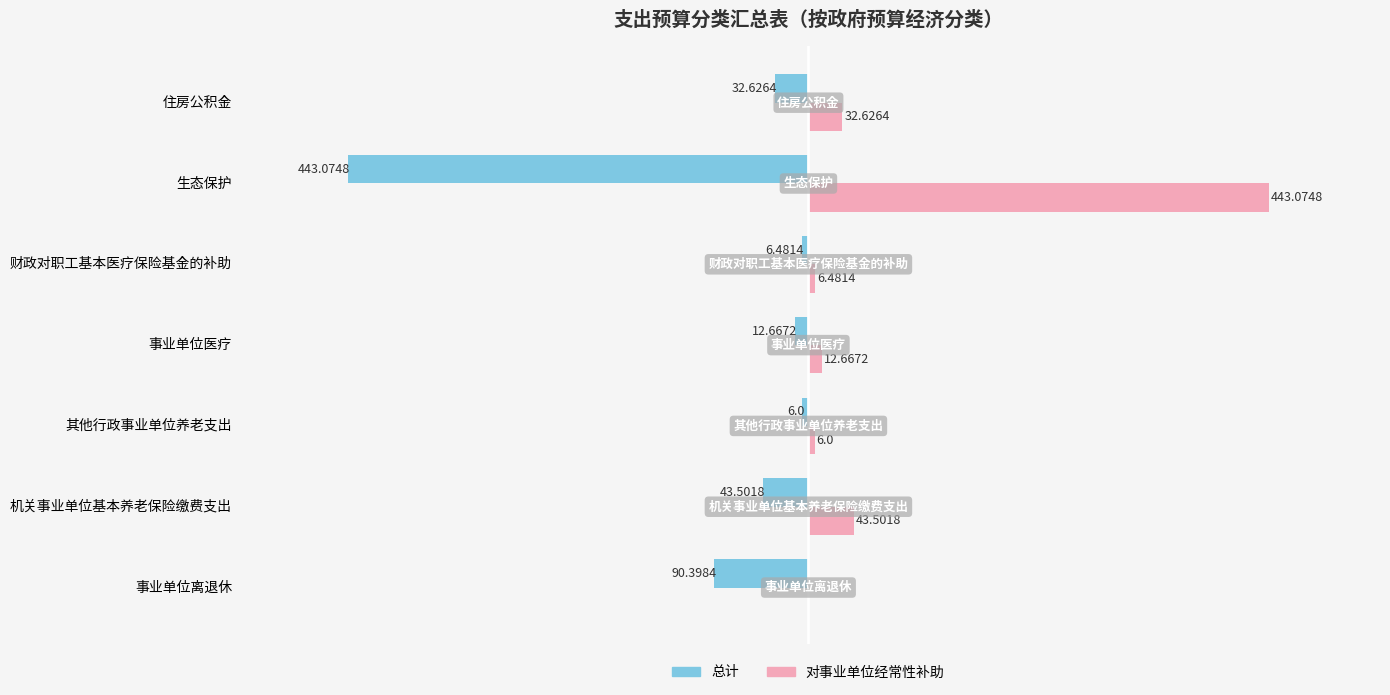

Is the value of 对事业单位经常性补助 at 其他行政事业单位养老支出 greater than the value of 总计 at 机关事业单位基本养老保险缴费支出?

Yes